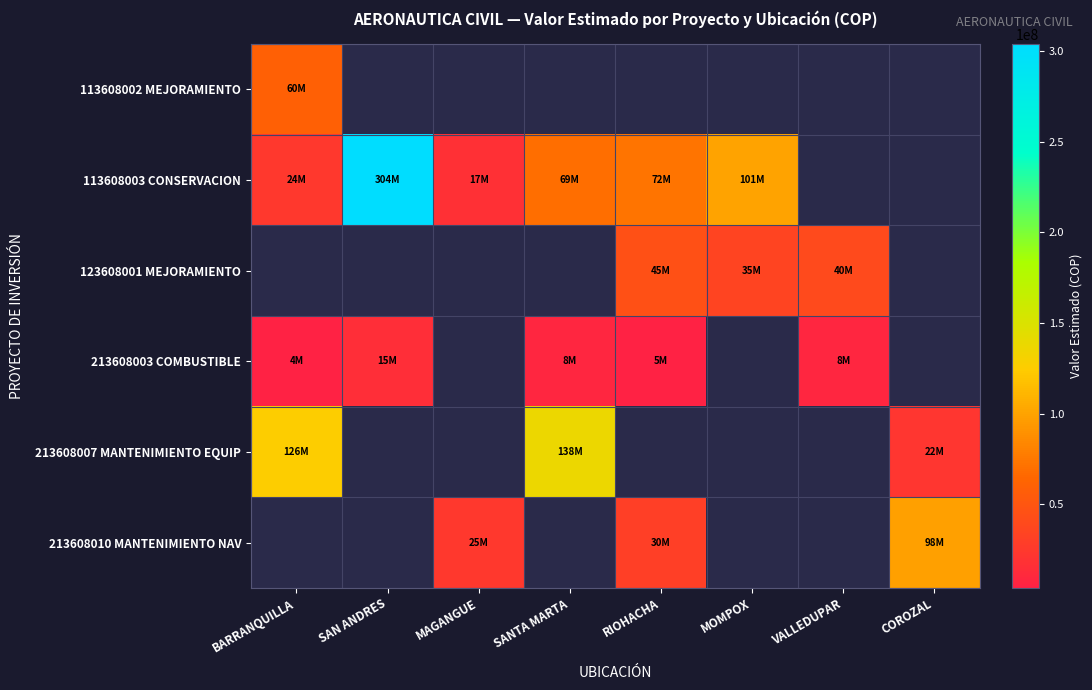

At which label does 213608010 MANTENIMIENTO NAV first exceed 30000000?

COROZAL